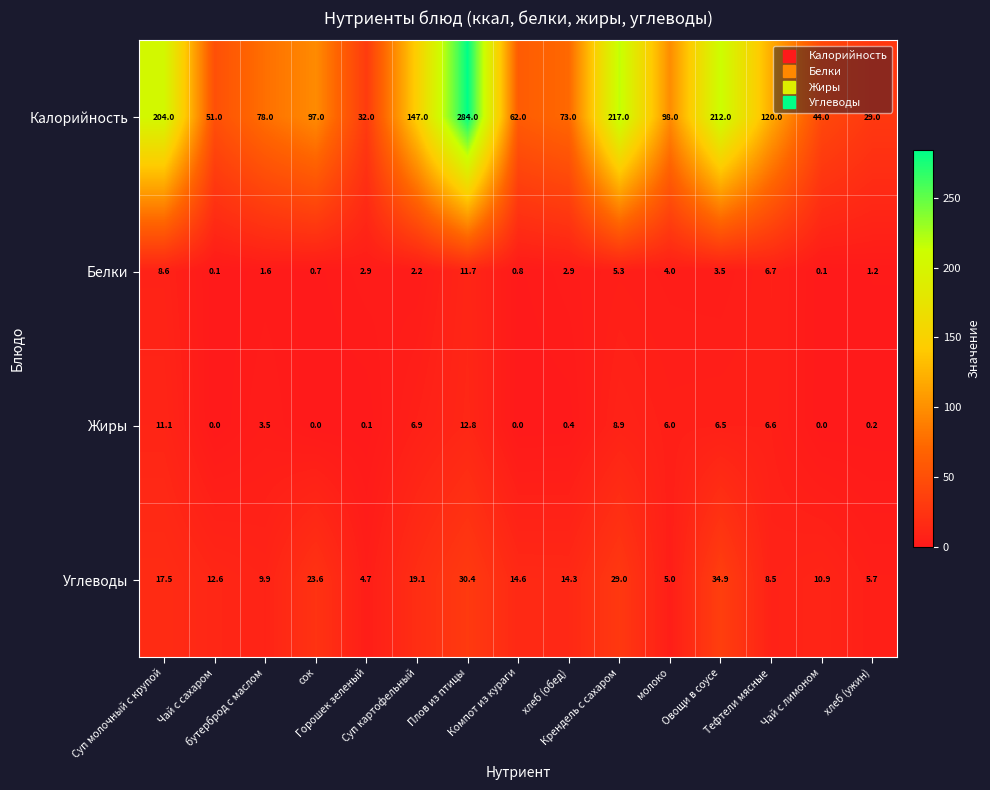

Which series has the largest range (max minus min)?

Калорийность